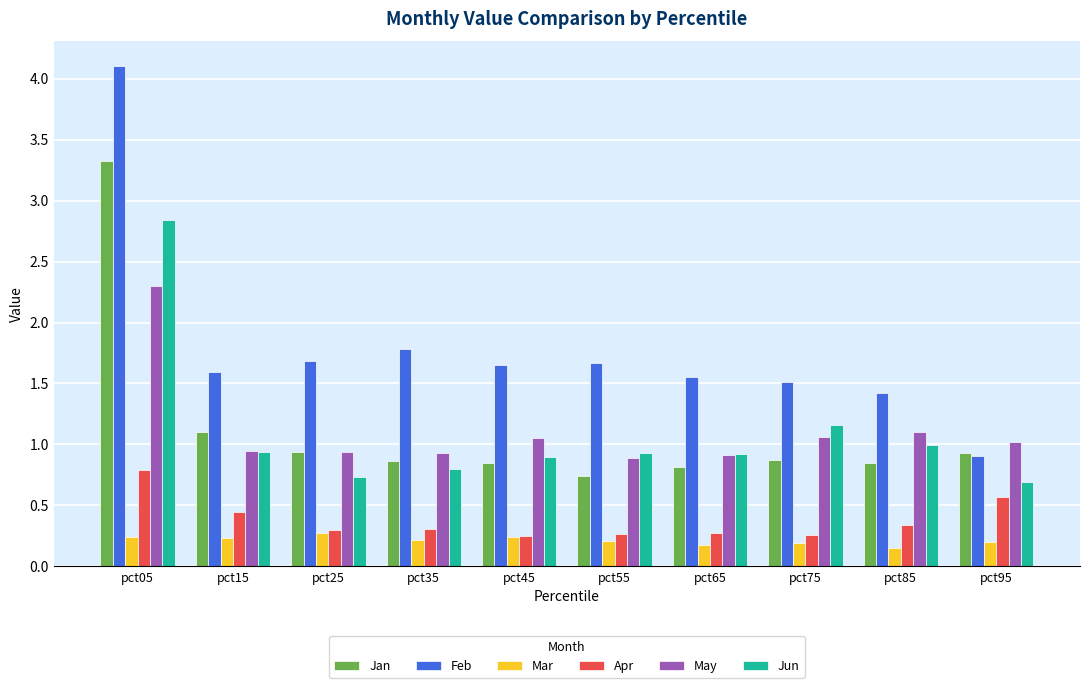

The Feb series shows 2.7 at pct65. True or false?

False